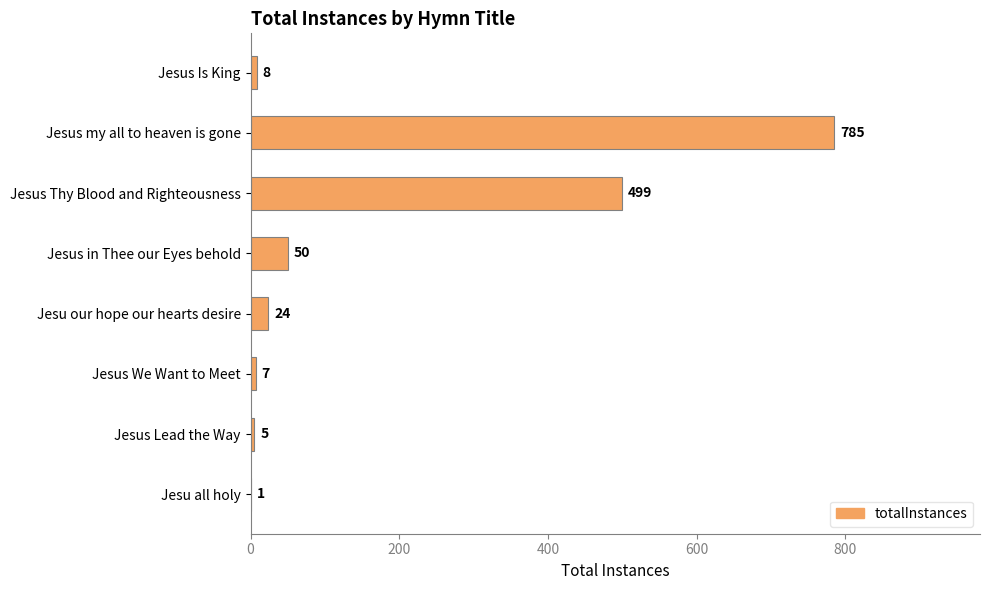

Which has a higher value, Jesus in Thee our Eyes behold or Jesus my all to heaven is gone?

Jesus my all to heaven is gone